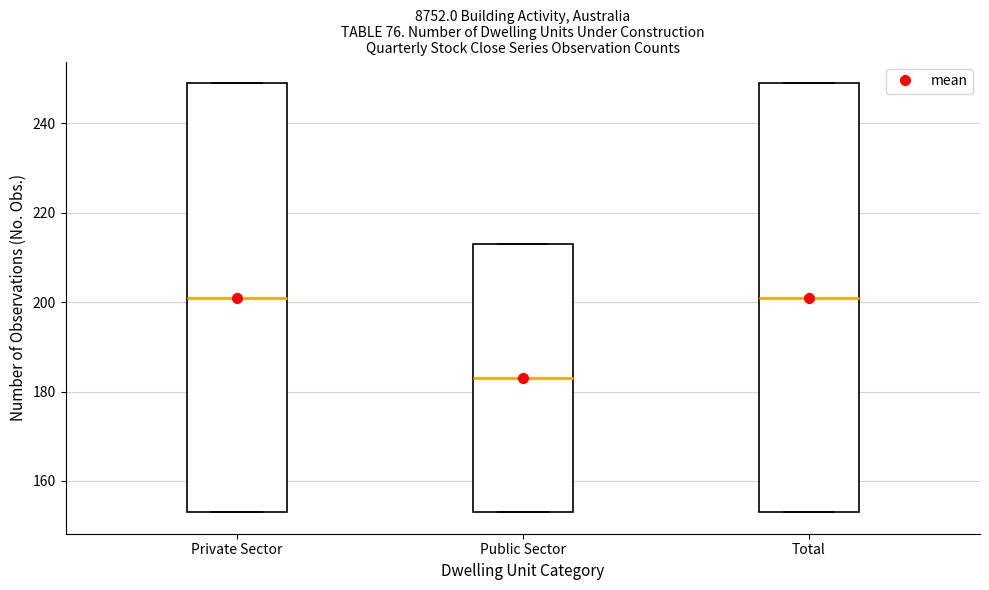

Reading left to right, transcribe this box plot: for each box, give where its median line is, the range the box spans, and where its two whiskers end, as read against the y-axis. The values are not printed on the chart, so give them approximately, as read against the axis.

Private Sector: median 202, box 154 to 250, whiskers 154 to 250
Public Sector: median 184, box 154 to 214, whiskers 154 to 214
Total: median 202, box 154 to 250, whiskers 154 to 250